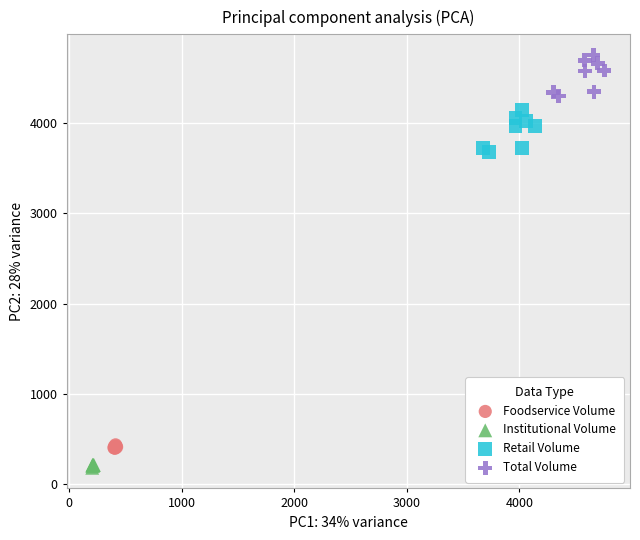

Which series reaches the minimum Y coordinate?

Institutional Volume